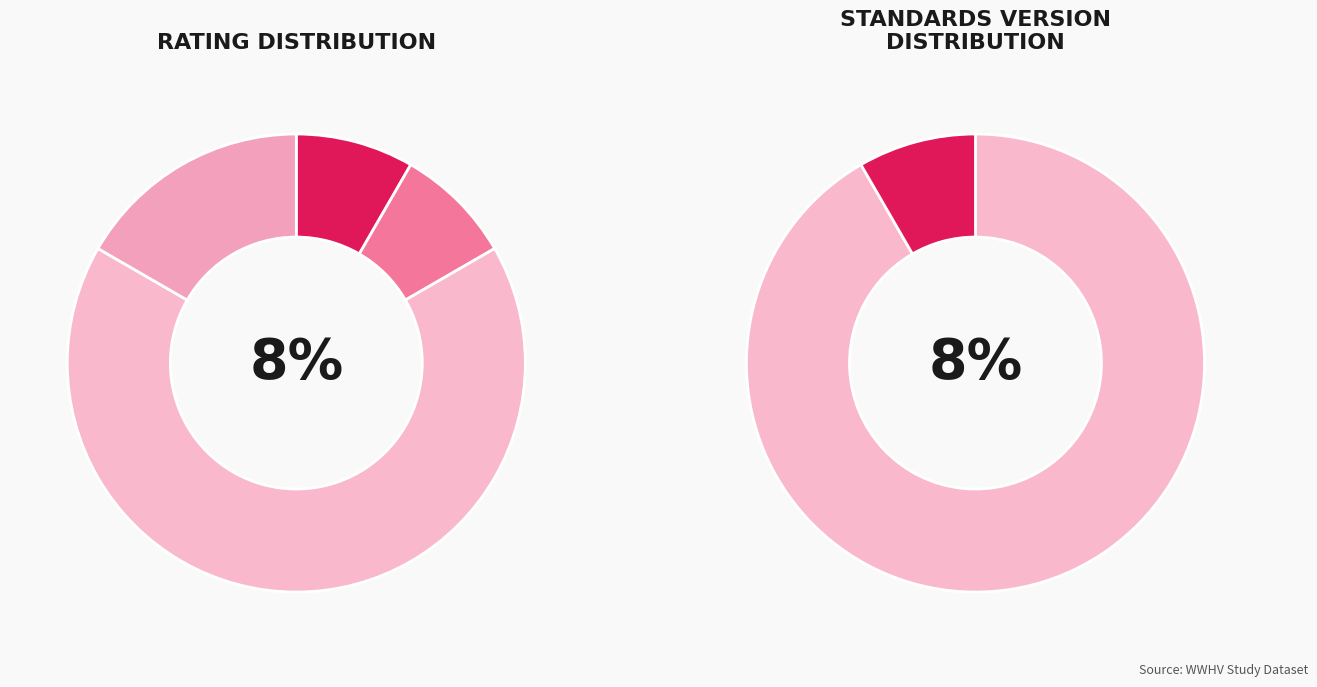

Which slice is the largest?

Does not pass screens